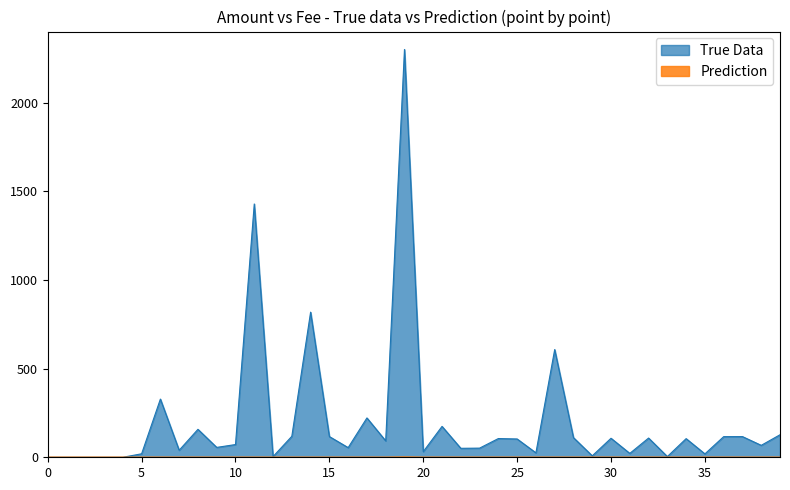

How many distinct data groups are displayed?

2